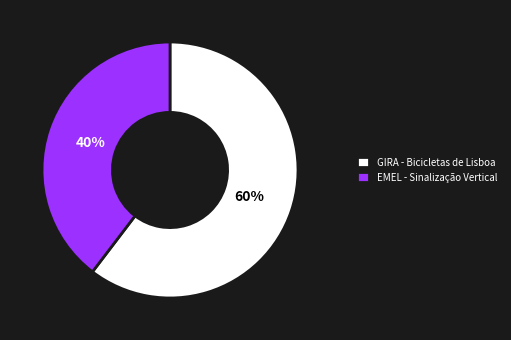

Which has a higher value, GIRA - Bicicletas de Lisboa or EMEL - Sinalização Vertical?

GIRA - Bicicletas de Lisboa